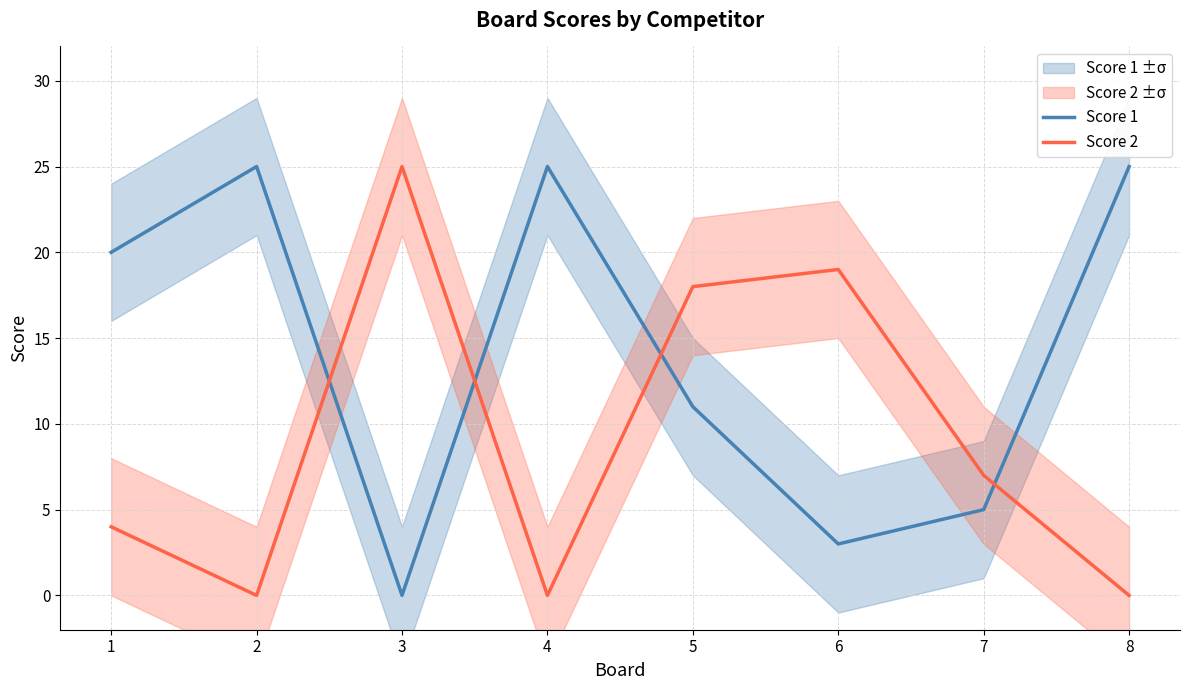

Is it true that Score 1 equals 14 at 3?

False